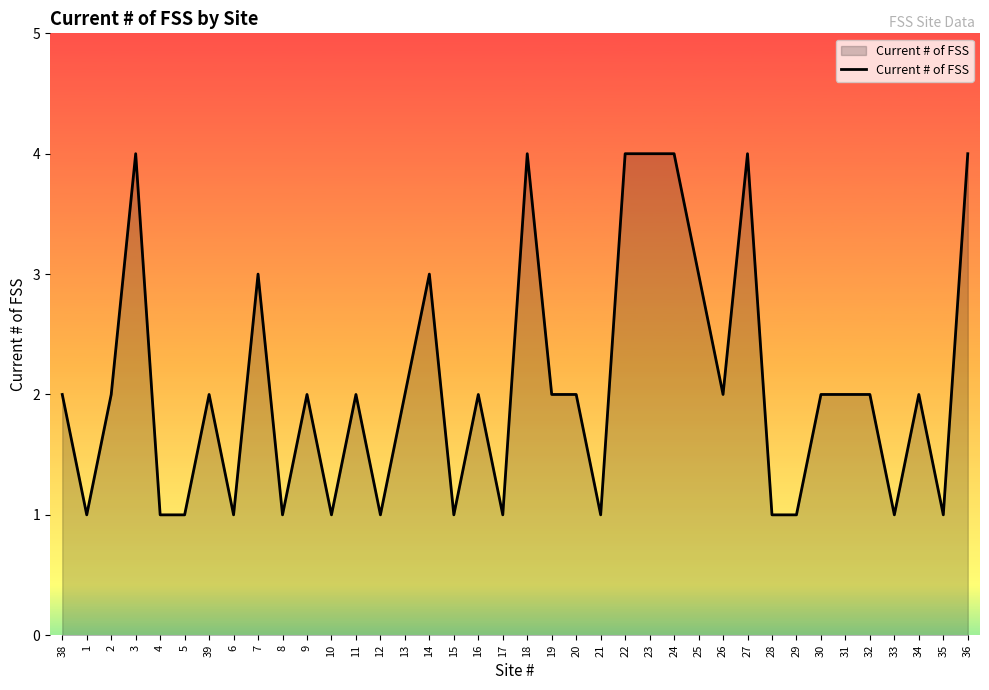

Read the value at 36.

4